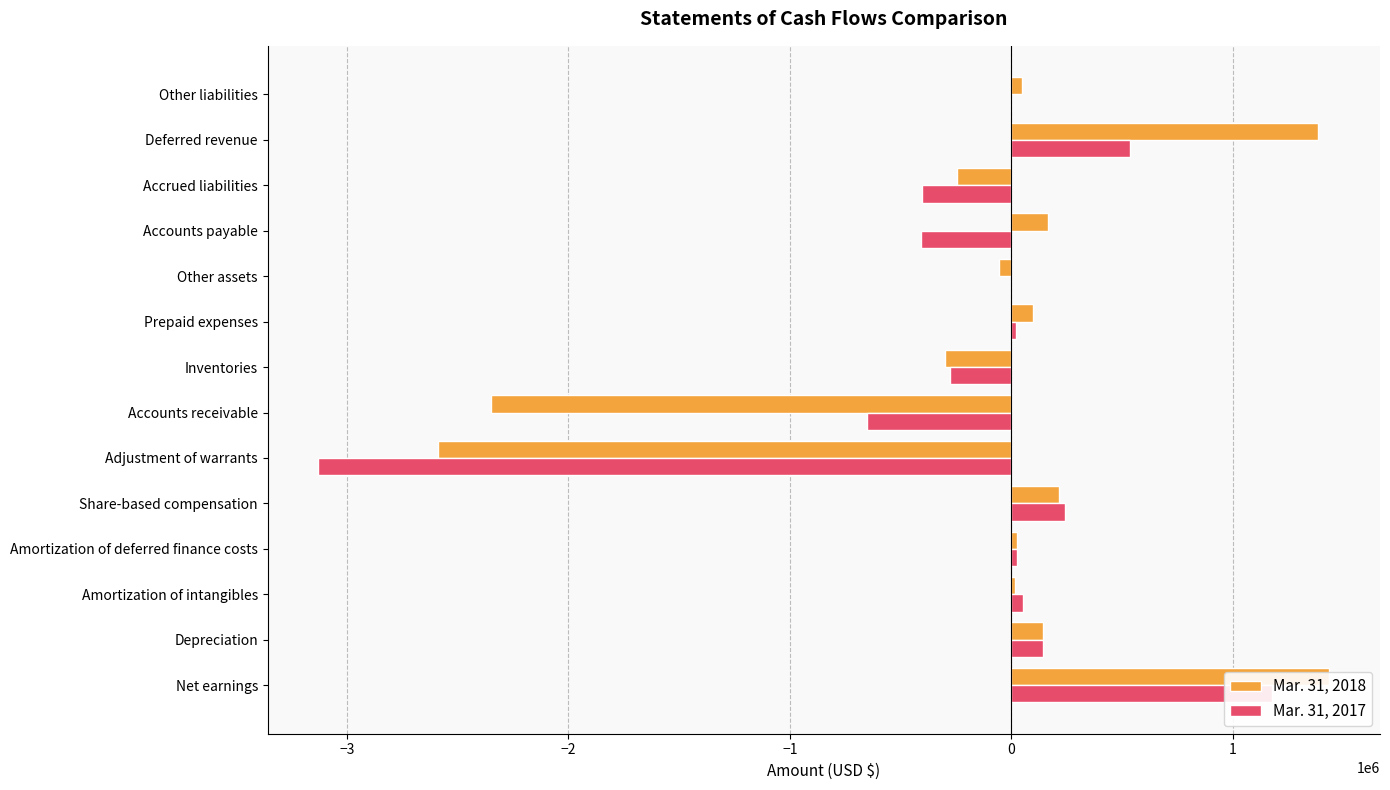

Is it true that Mar. 31, 2018 equals -133435 at Inventories?

False